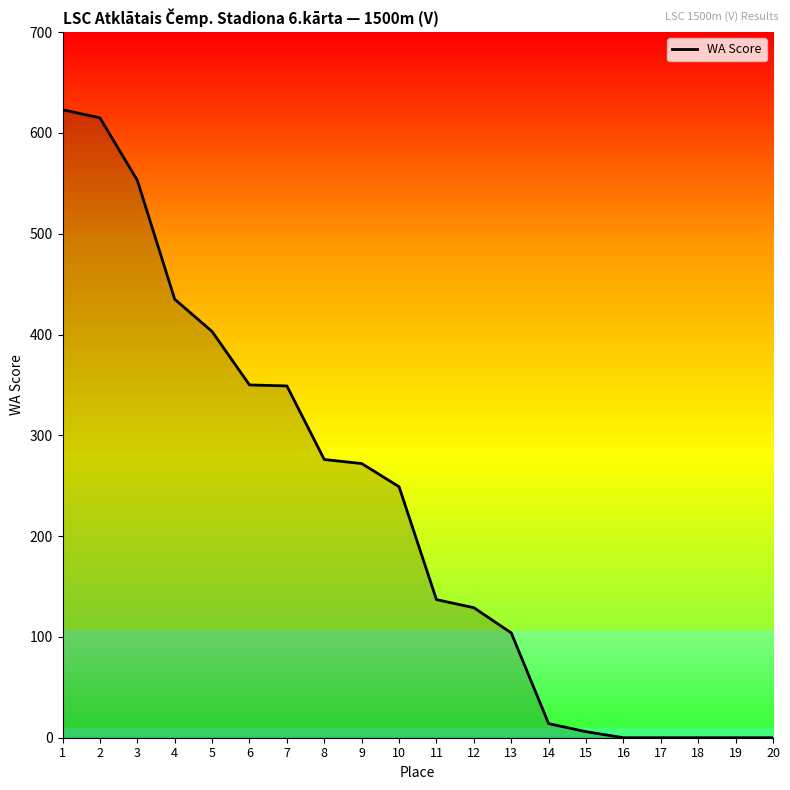

Is this an area chart (filled region under the line)?

No